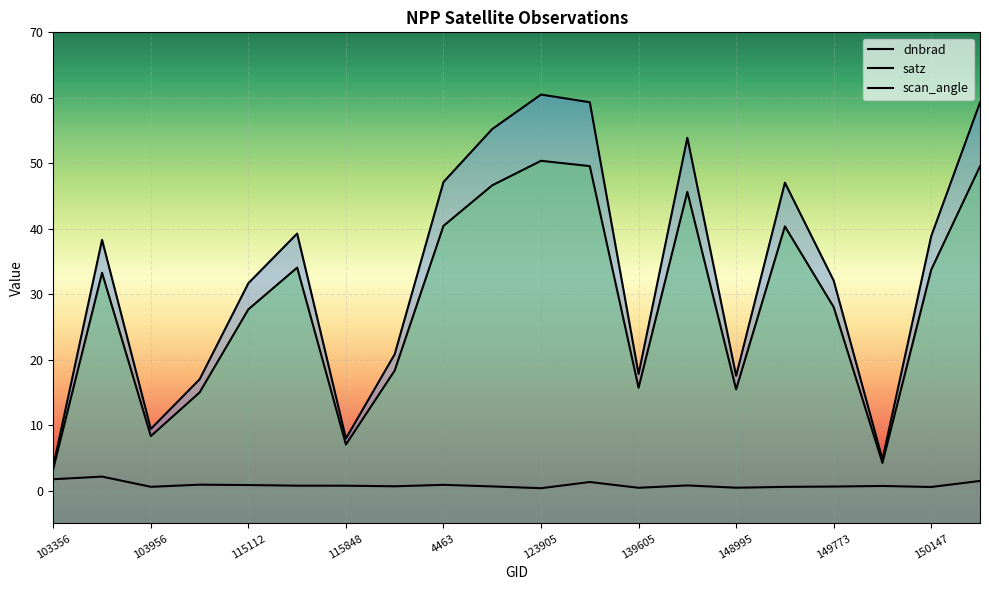

At which category does scan_angle reach its first local peak?

854